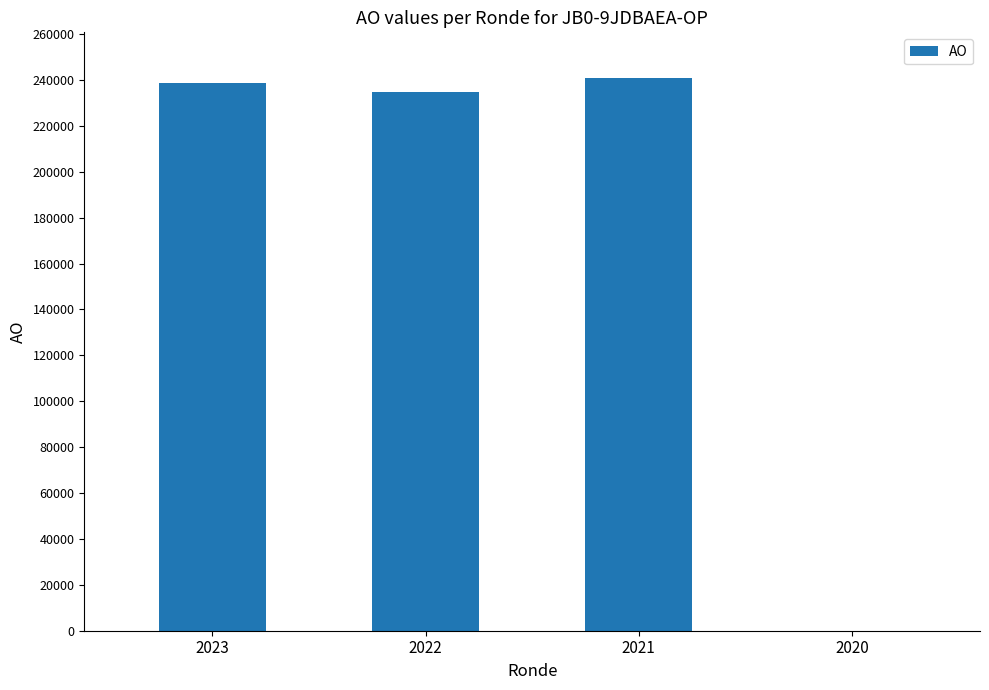

Is it true that the value at 2023 is 238548?

True